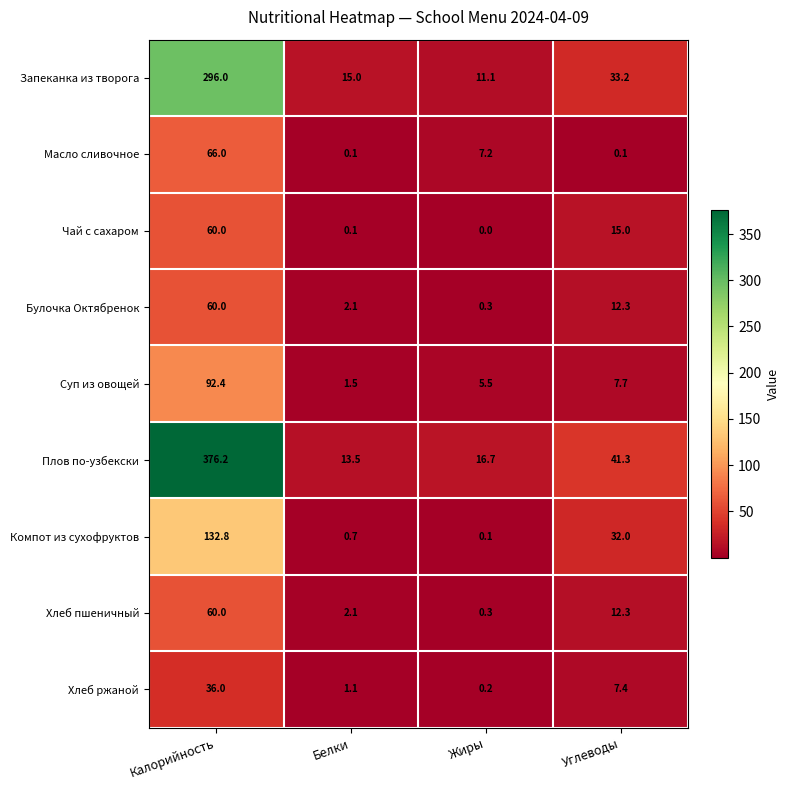

At which category is the sum across all series the highest?

Калорийность